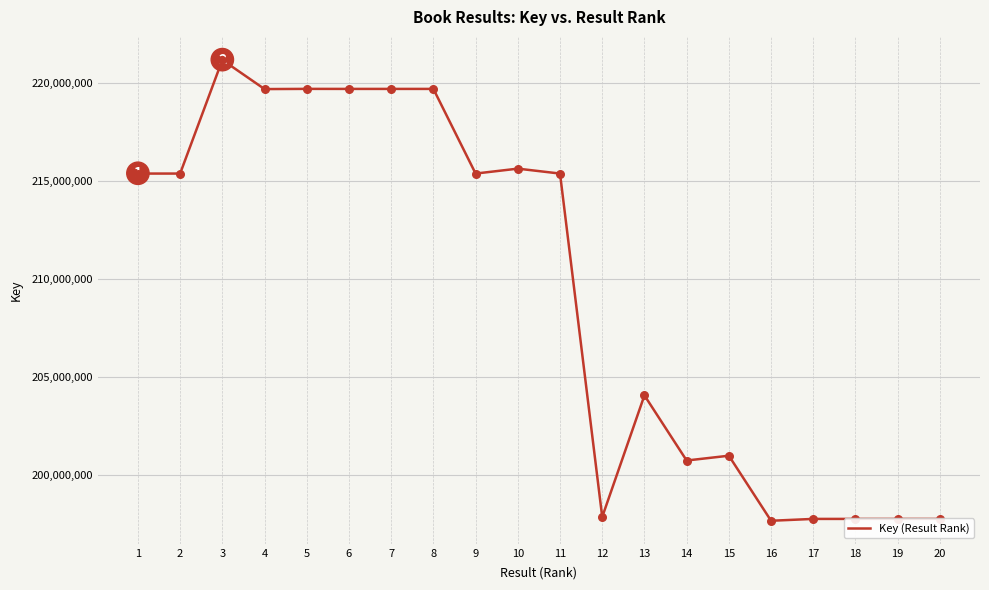

Between 9 and 5, which is larger?

5